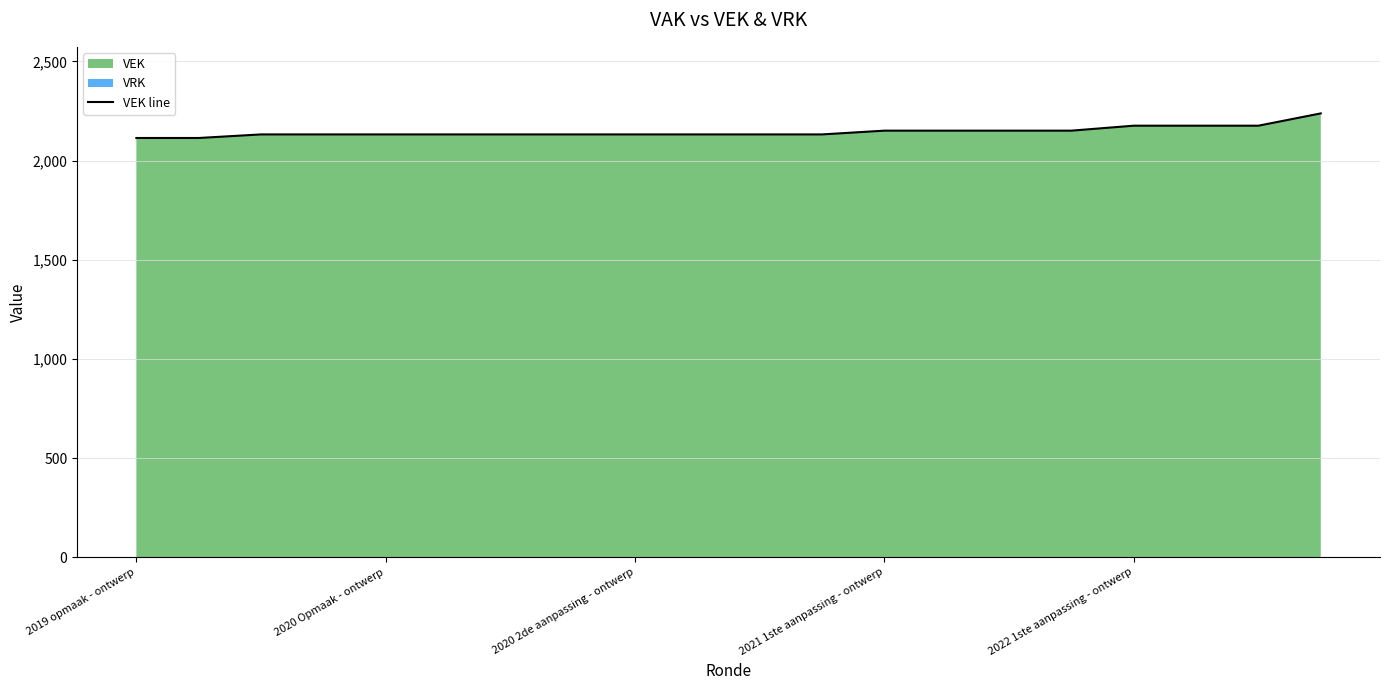

Reading right to left, extract all data points from this chart.

2238	2176	2176	2176	2151	2151	2151	2151	2132	2132	2132	2132	2132	2132	2132	2132	2132	2132	2114	2114